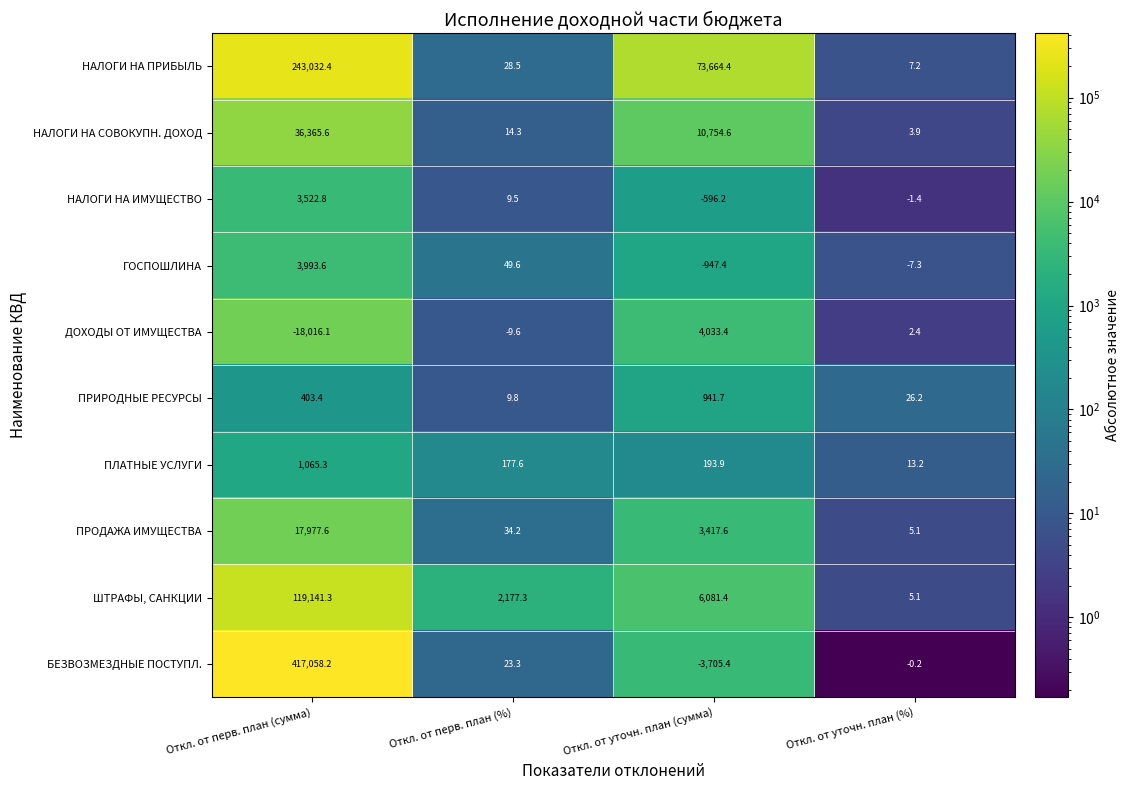

What is the total value across all series at Откл. от перв. план (%)?

2514.5